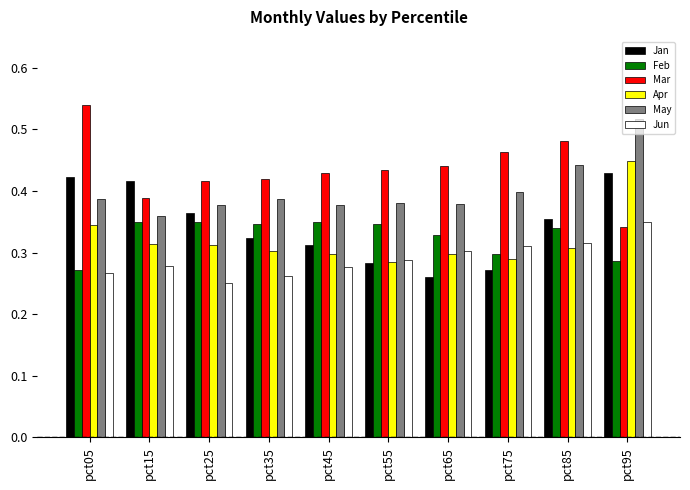

Which label corresponds to the largest value in the chart?

pct05